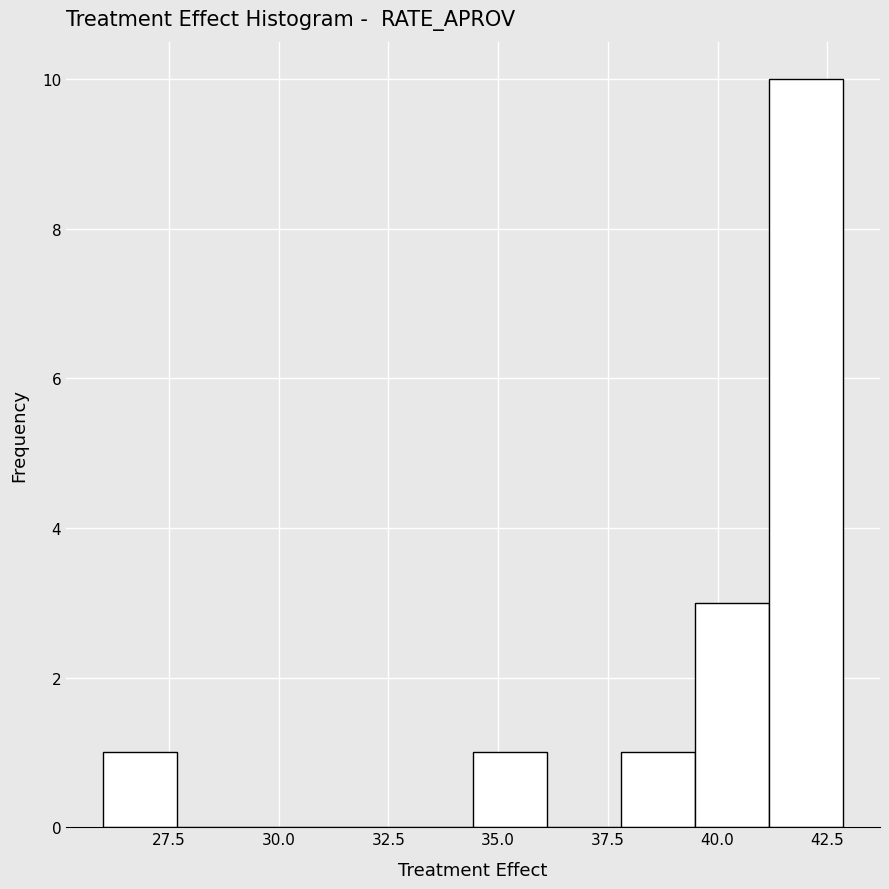

Read against the x-axis, roughly where is the centre of the tallest bar?

42.0